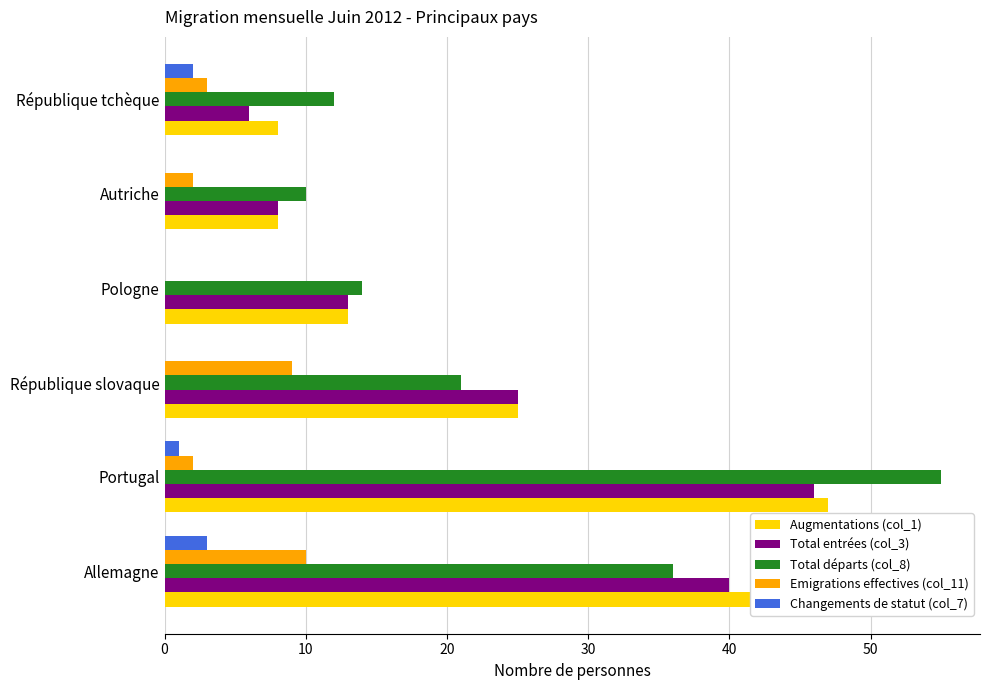

At which category does the chart reach its peak across all series?

Portugal